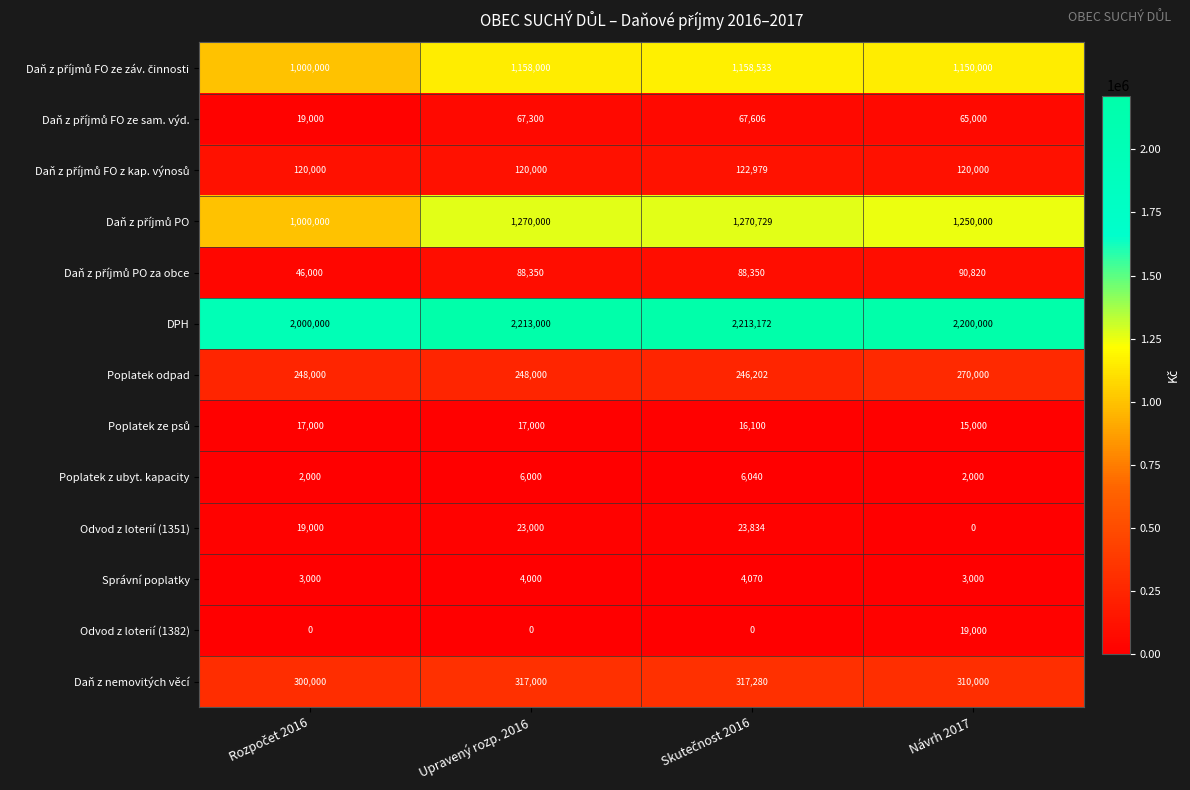

At which label is DPH closest to 2106586?

Návrh 2017